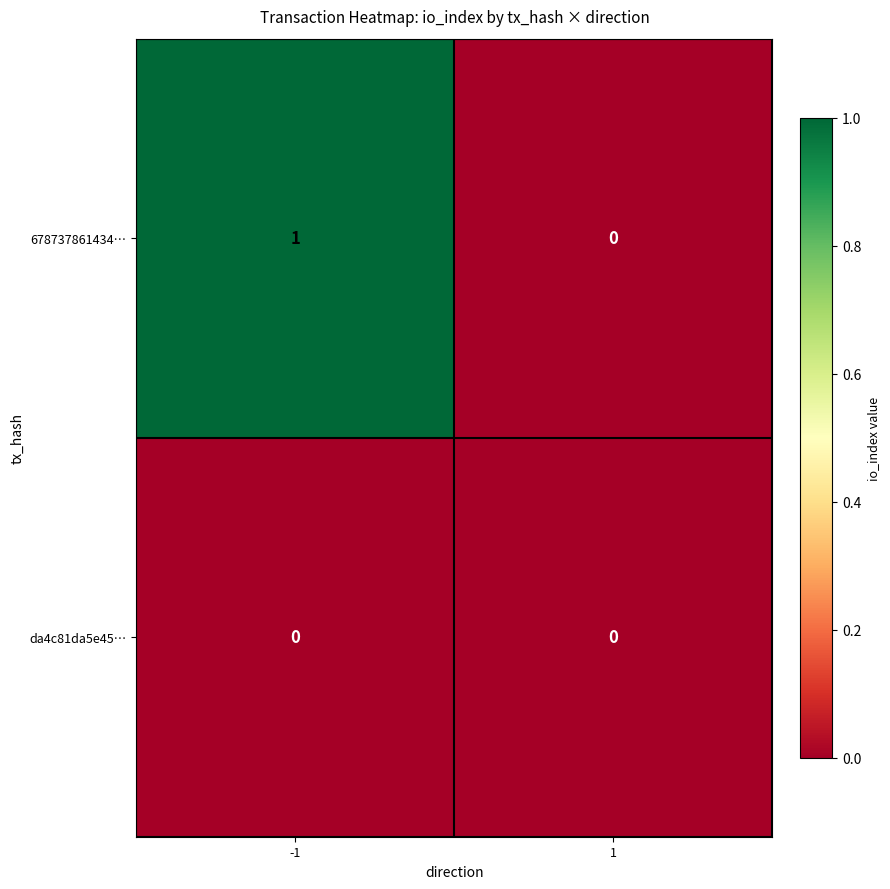

List the series in order of their peak value, lowest first.

da4c81da5e45…, 678737861434…